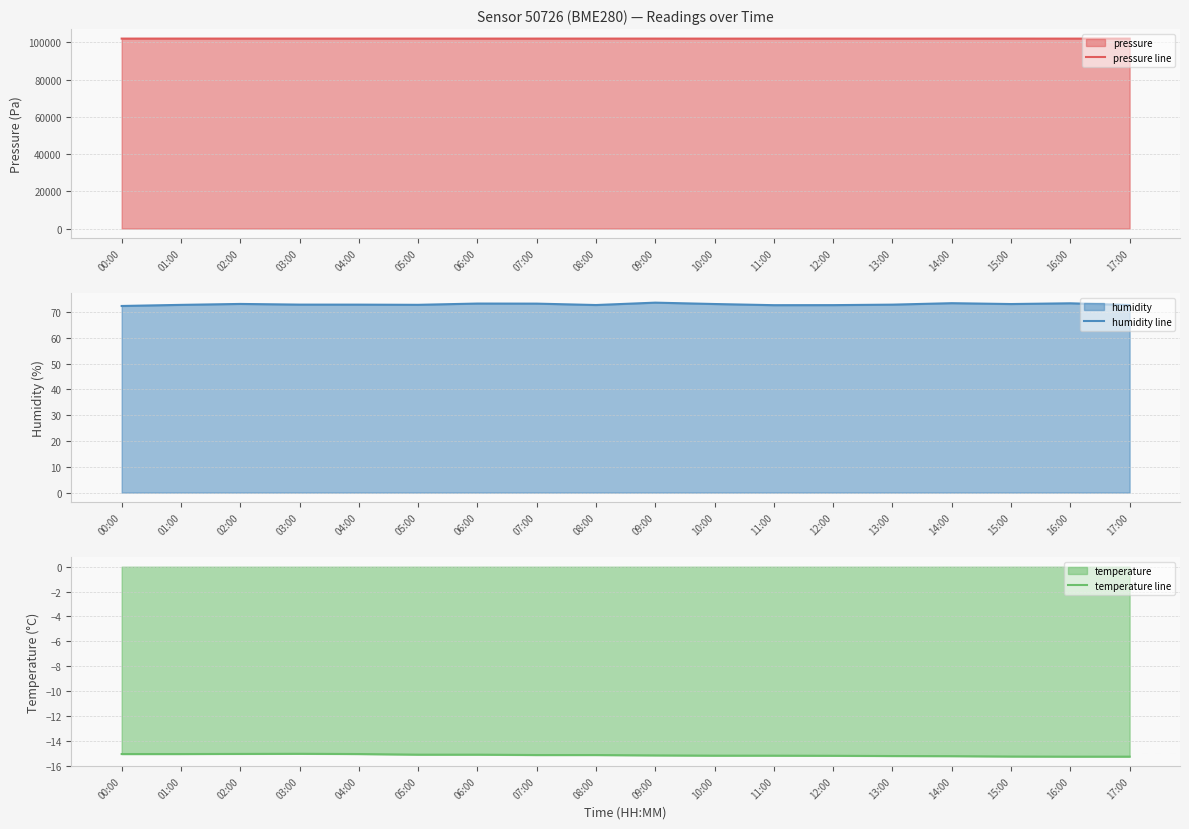

Reading right to left, list all the values displayed in this chart.

pressure line: 17:00=101962.7	16:00=101961.0	15:00=101970.4	14:00=101968.0	13:00=101956.2	12:00=101970.8	11:00=101961.5	10:00=101961.5	09:00=101973.5	08:00=101975.4	07:00=101972.8	06:00=101969.6	05:00=101979.8	04:00=101976.8	03:00=101976.9	02:00=101976.0	01:00=101979.3	00:00=101971.7
humidity line: 17:00=72.7	16:00=73.3	15:00=73.0	14:00=73.4	13:00=72.8	12:00=72.6	11:00=72.6	10:00=73.1	09:00=73.6	08:00=72.7	07:00=73.2	06:00=73.2	05:00=72.8	04:00=72.8	03:00=72.8	02:00=73.1	01:00=72.7	00:00=72.3
temperature line: 17:00=-15.3	16:00=-15.3	15:00=-15.2	14:00=-15.2	13:00=-15.2	12:00=-15.2	11:00=-15.2	10:00=-15.2	09:00=-15.2	08:00=-15.1	07:00=-15.1	06:00=-15.1	05:00=-15.1	04:00=-15.1	03:00=-15.0	02:00=-15.0	01:00=-15.1	00:00=-15.1